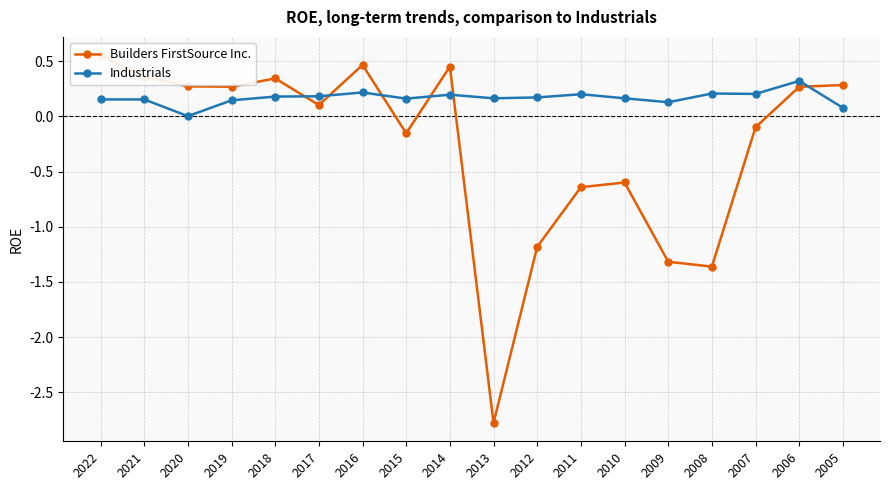

What is the sum of the Builders FirstSource Inc. values at 2015 and 2012?

-1.3